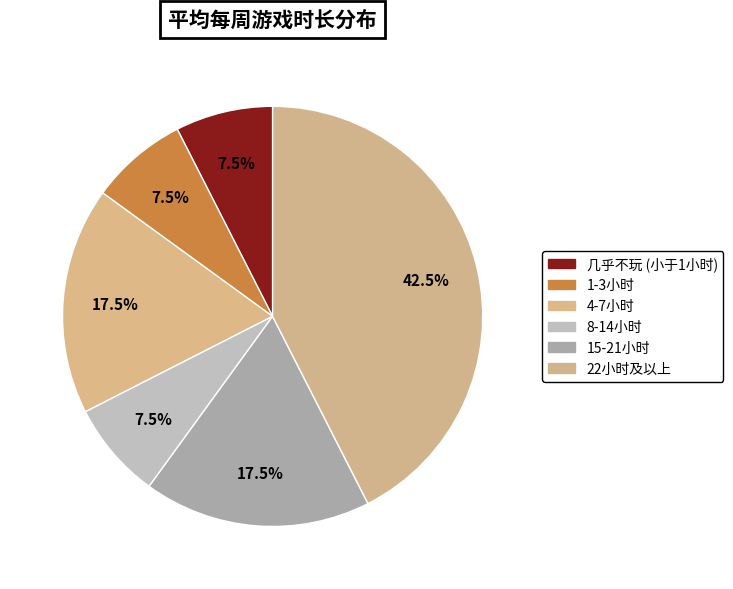

To the nearest percent, what percentage of the pie is 几乎不玩 (小于1小时)?

8%